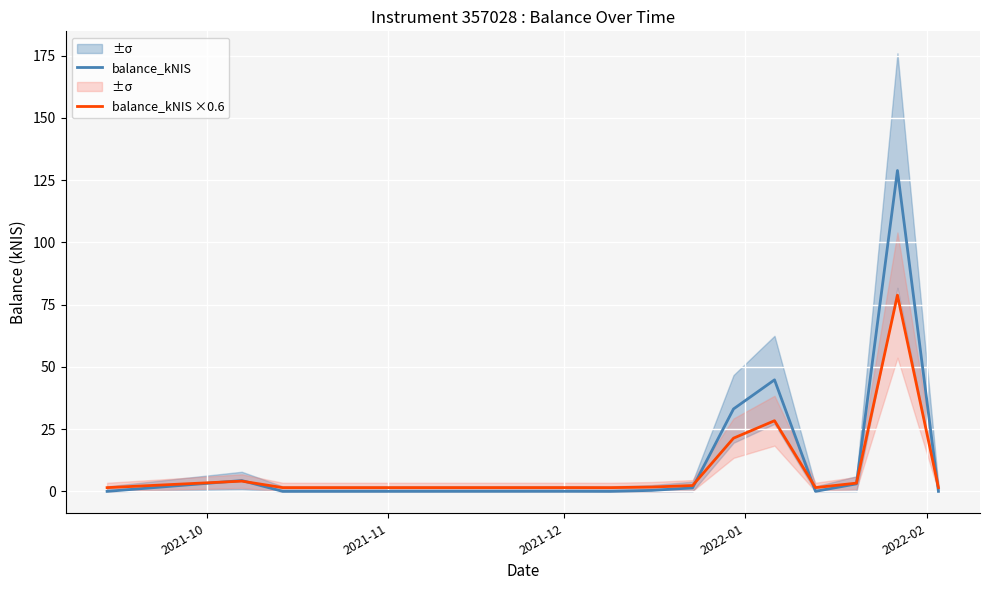

What is the maximum value for balance_kNIS?

128.8